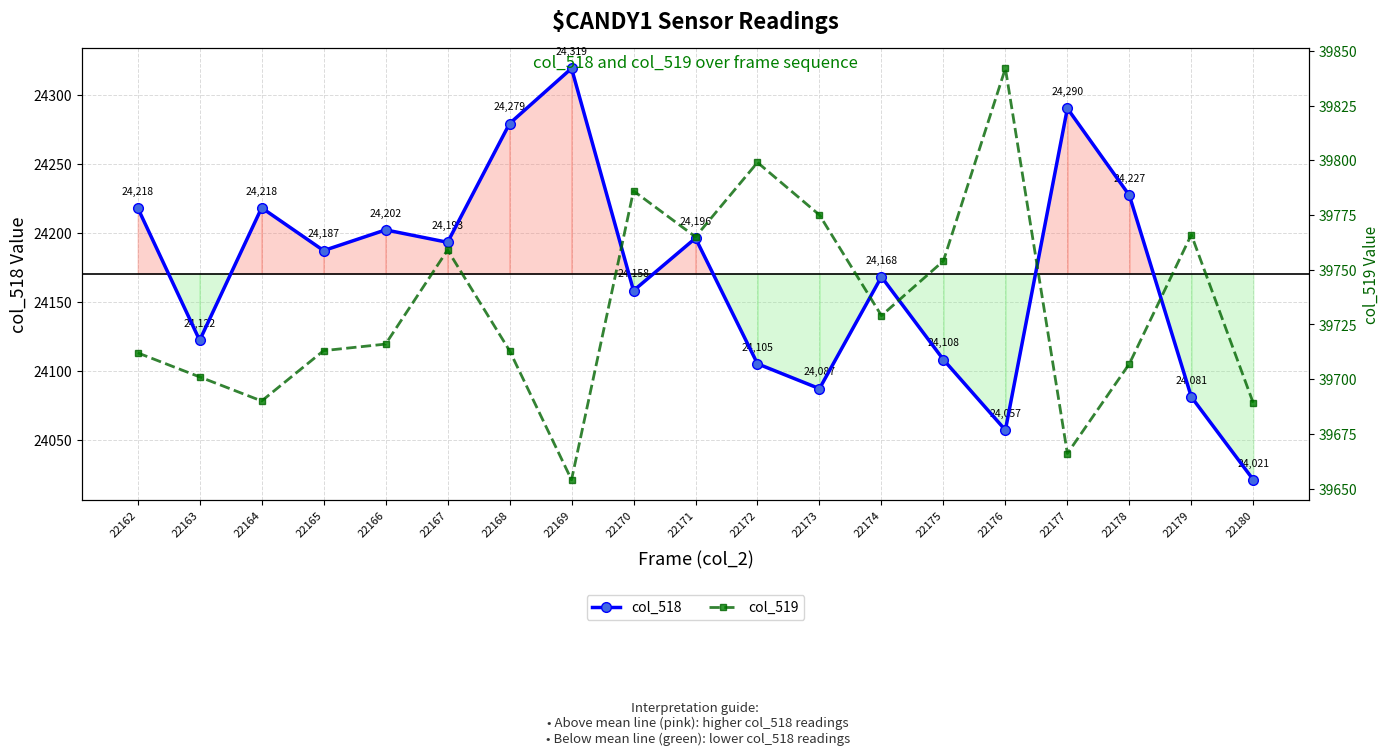

True or false: col_519 has a value of 13753 at 22171.

False